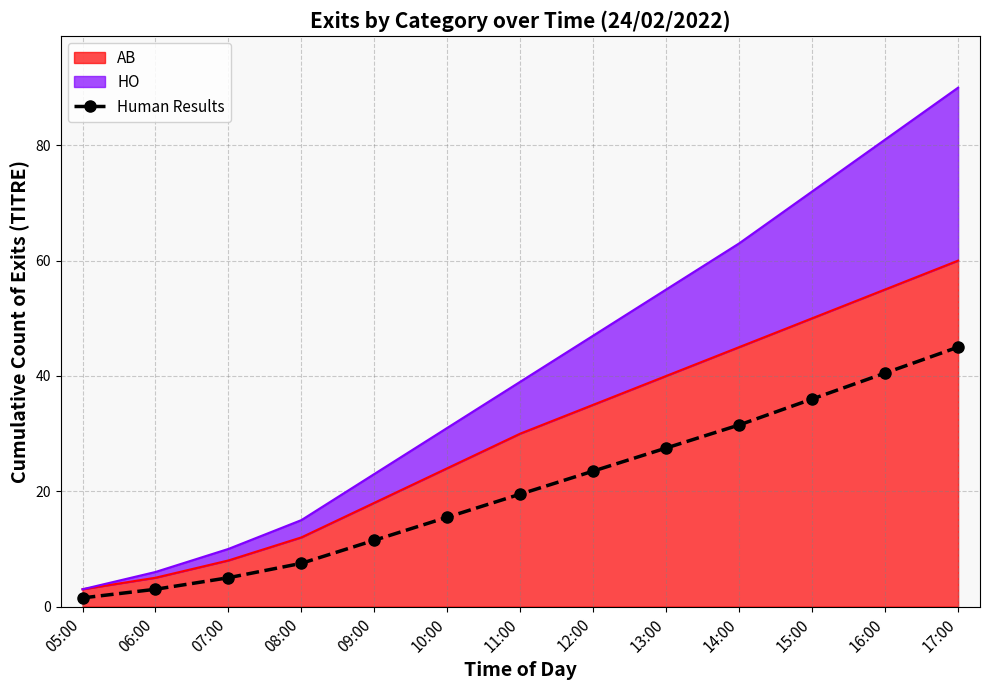

List the labels in order of value, largest first.

17:00, 16:00, 15:00, 14:00, 13:00, 12:00, 11:00, 10:00, 09:00, 08:00, 07:00, 06:00, 05:00